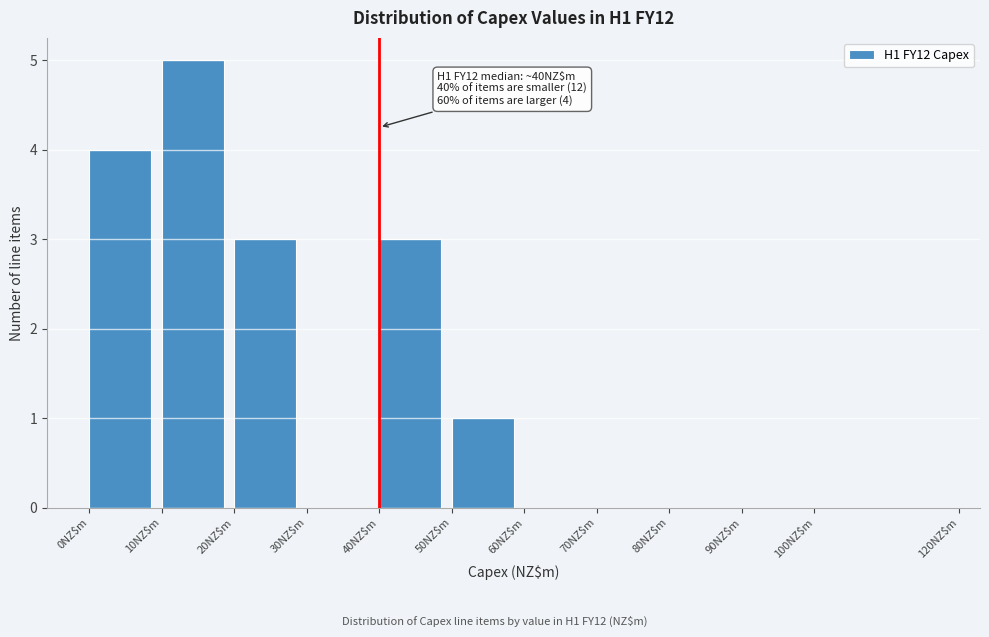

Which range on the x-axis has the tallest bar?

10 to 20